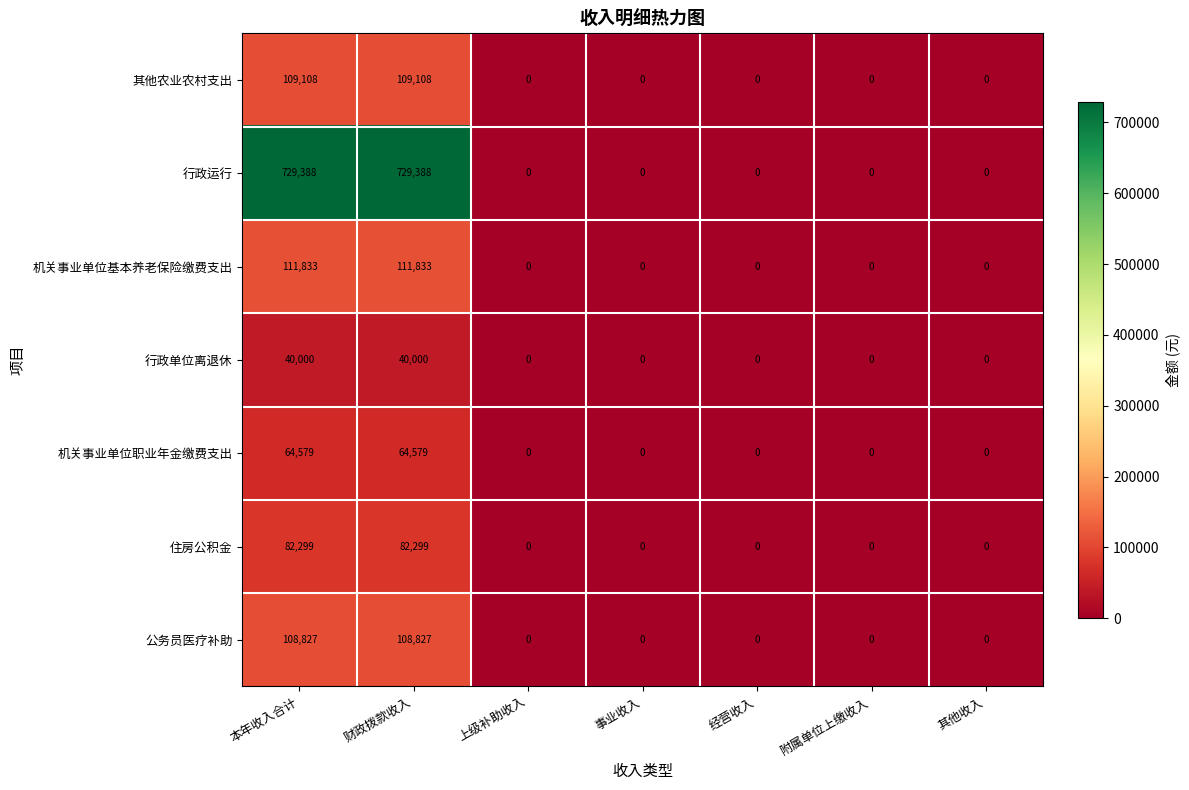

The 住房公积金 series shows 122212 at 本年收入合计. True or false?

False